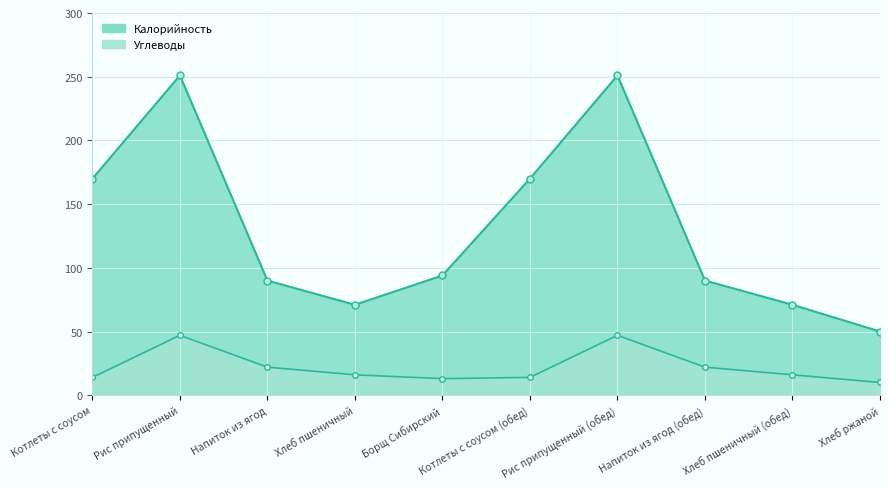

True or false: Калорийность (line) has more than 0 points higher than both neighbors.

True